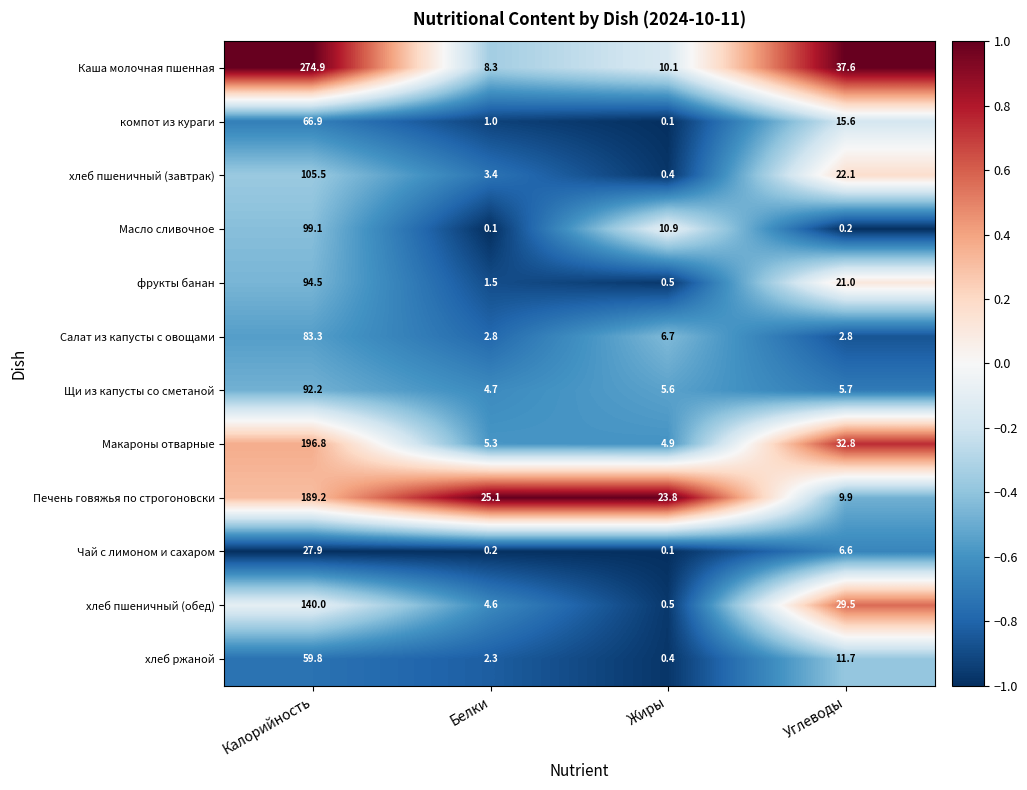

What is the spread (max minus min) of values at Белки?

25.0